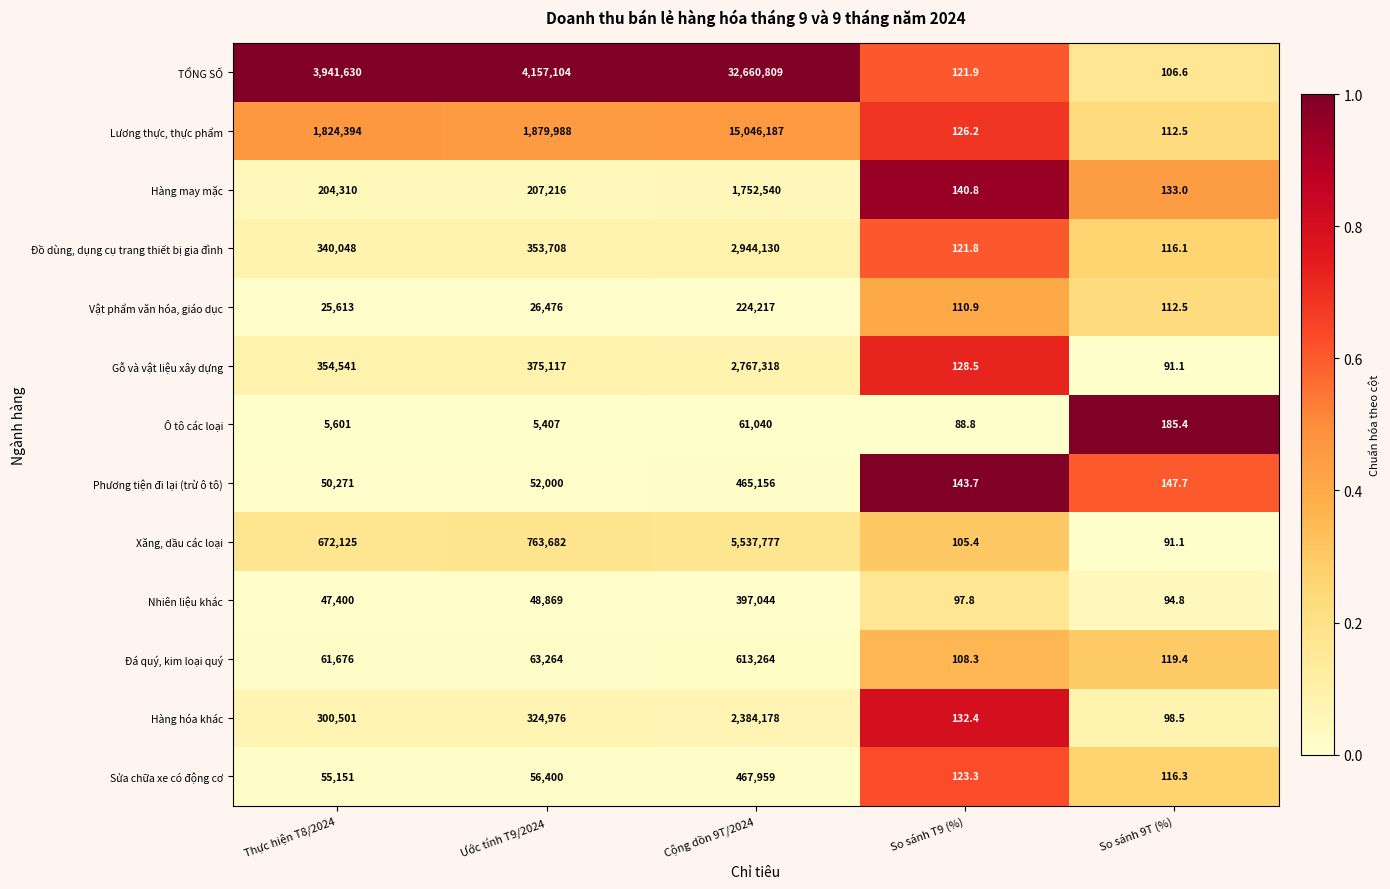

The Đá quý, kim loại quý series shows 31350.5 at Ước tính T9/2024. True or false?

False